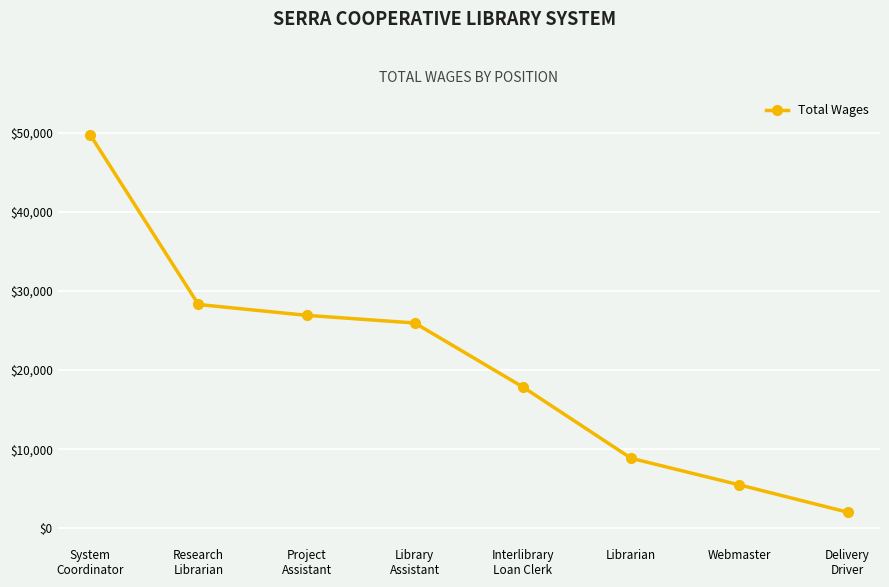

Where is the data nearest to the value 25884?

Library
Assistant